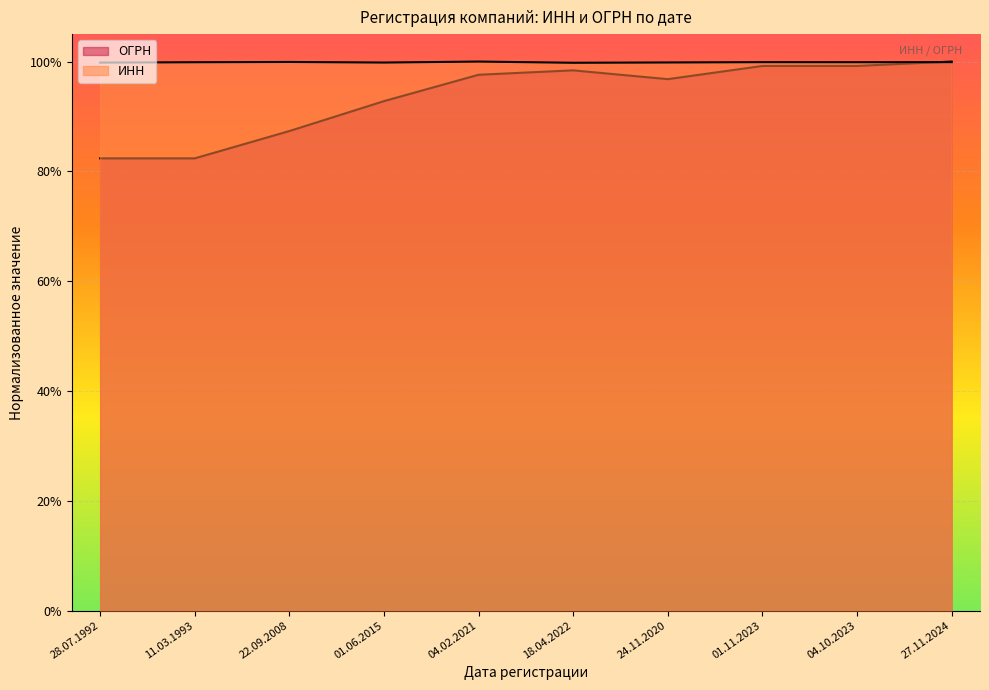

How many lines are shown in the chart?

2